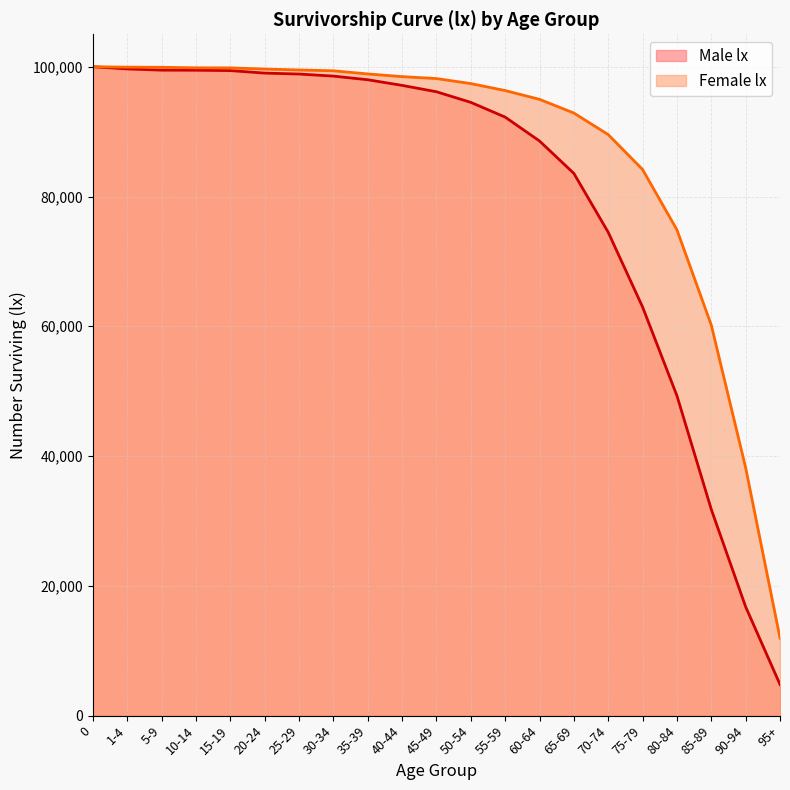

What is the value of the Female lx (line) point at the 5th from the left?

99822